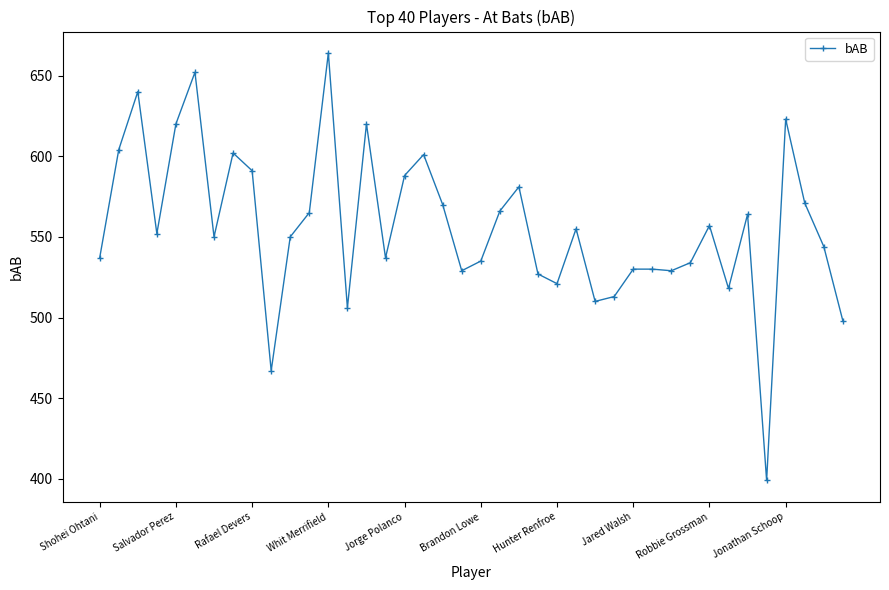

What is the difference between the second highest and second lowest values?

185